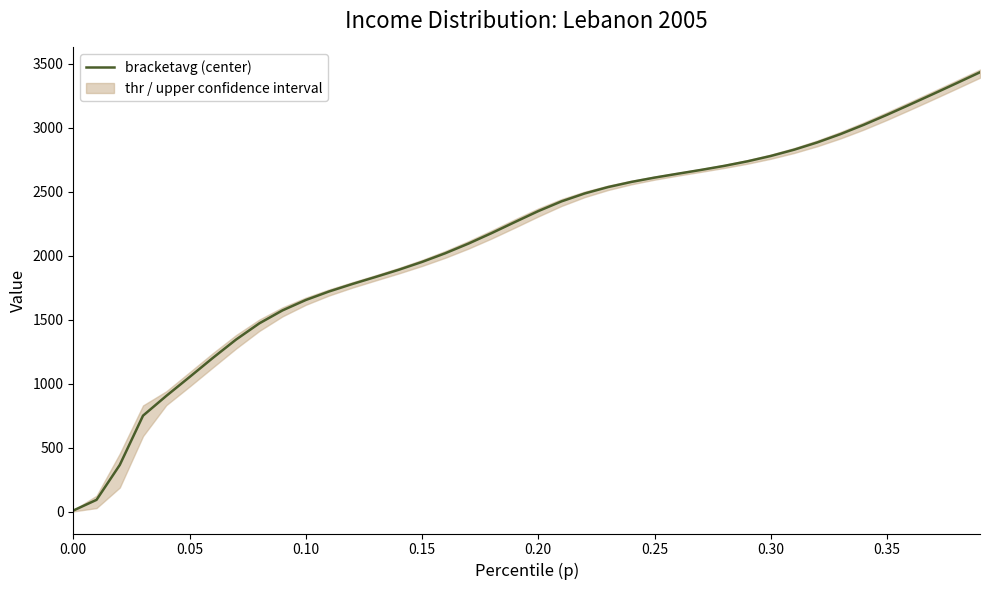

True or false: the data has more than 1 interior local peaks.

False